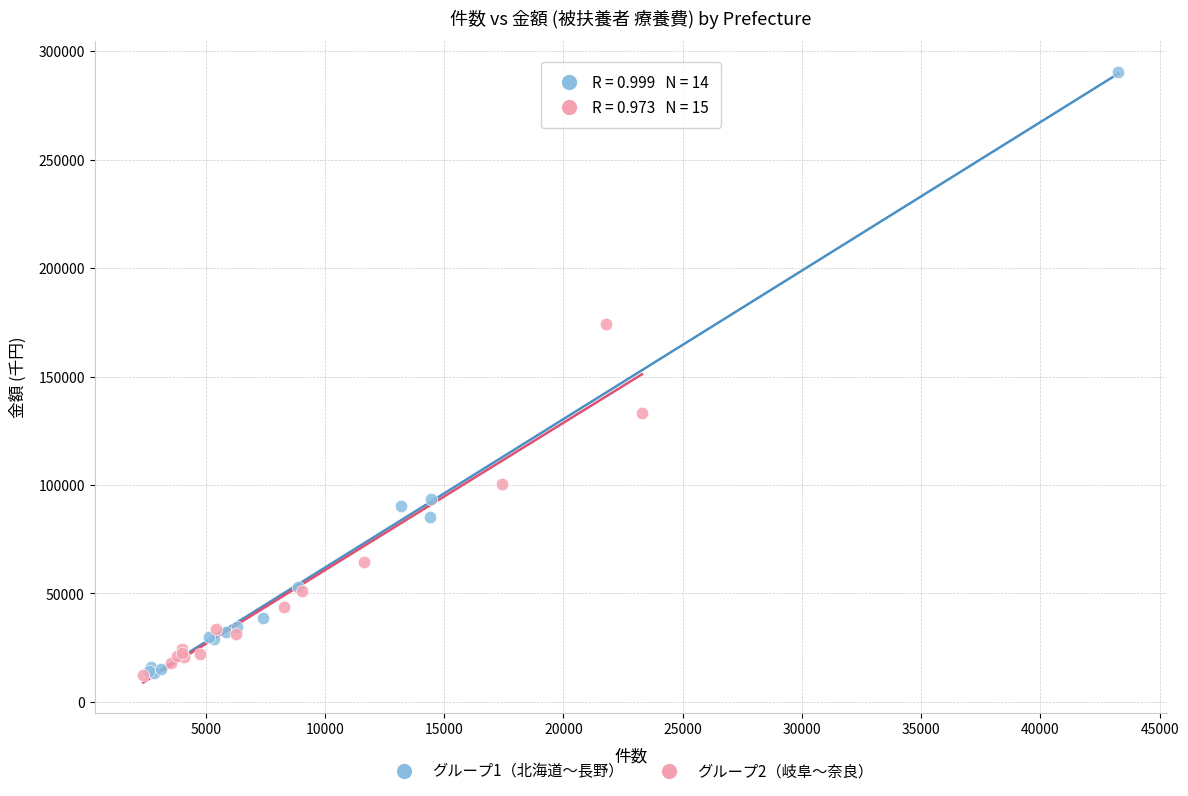

Which series reaches the maximum Y coordinate?

グループ1（北海道〜長野）